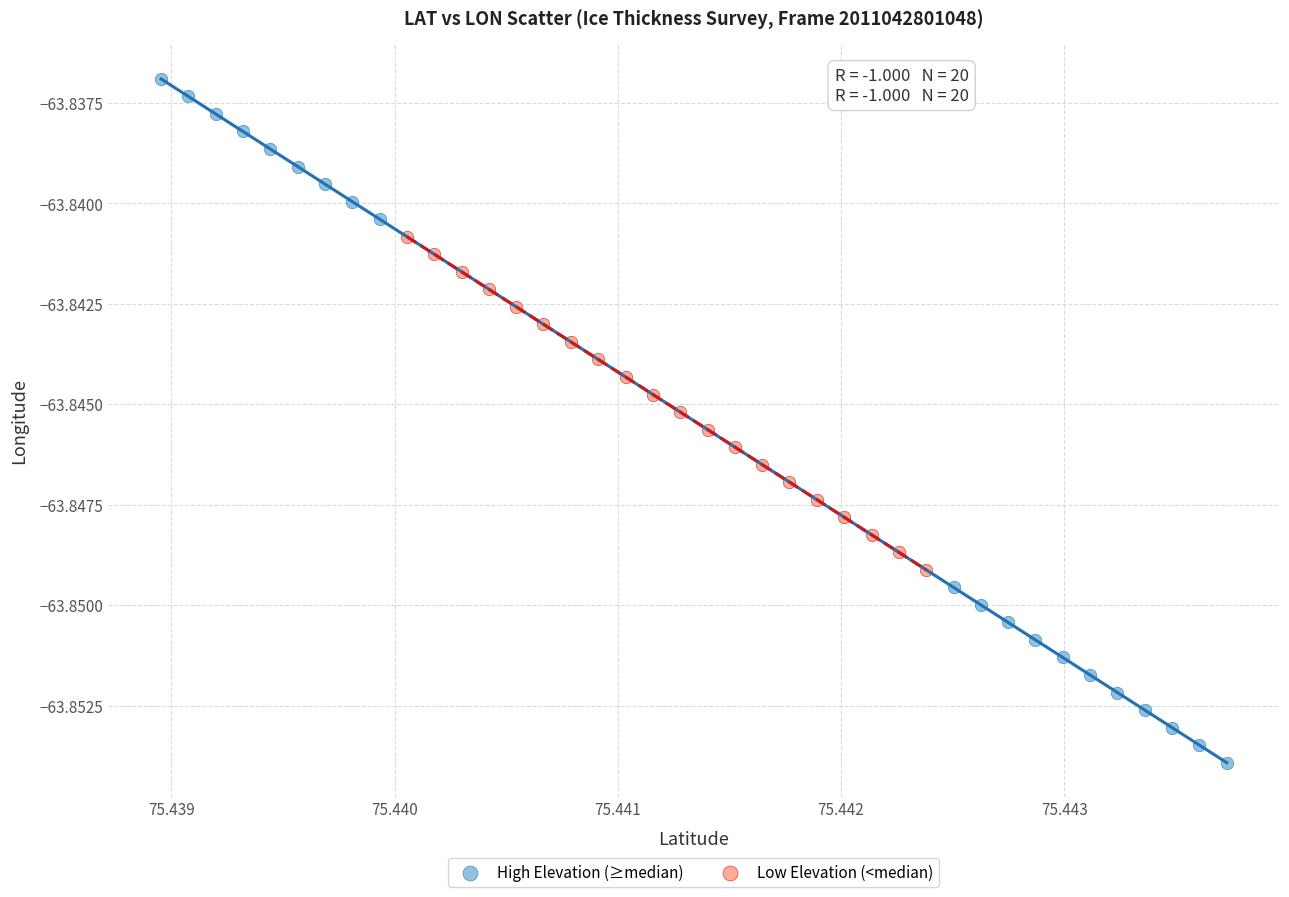

Which series reaches the minimum Y coordinate?

High Elevation (≥median)